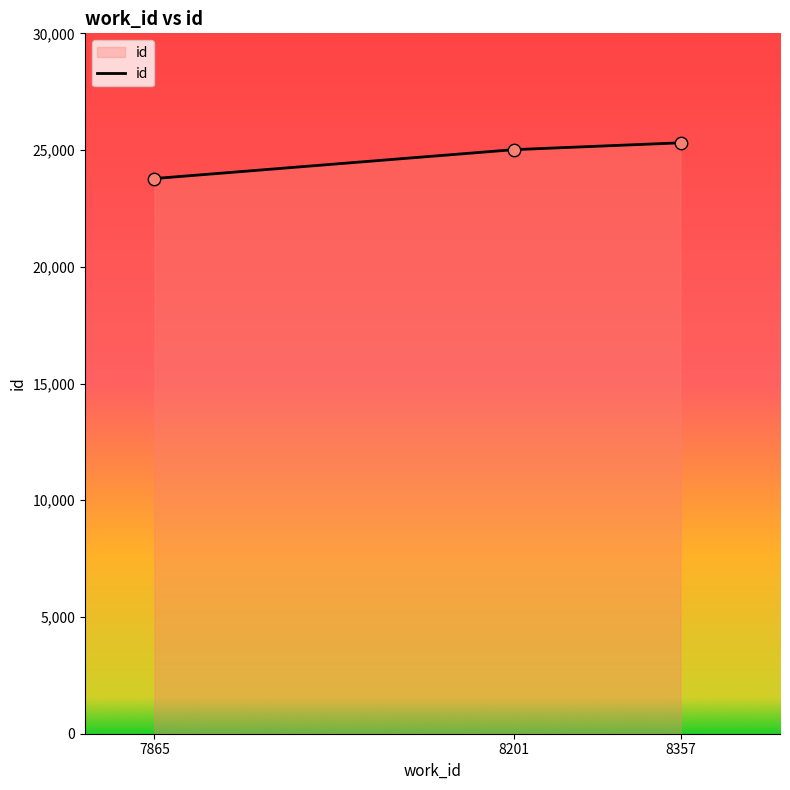

What is the change in value from 8201 to 8357?

+294